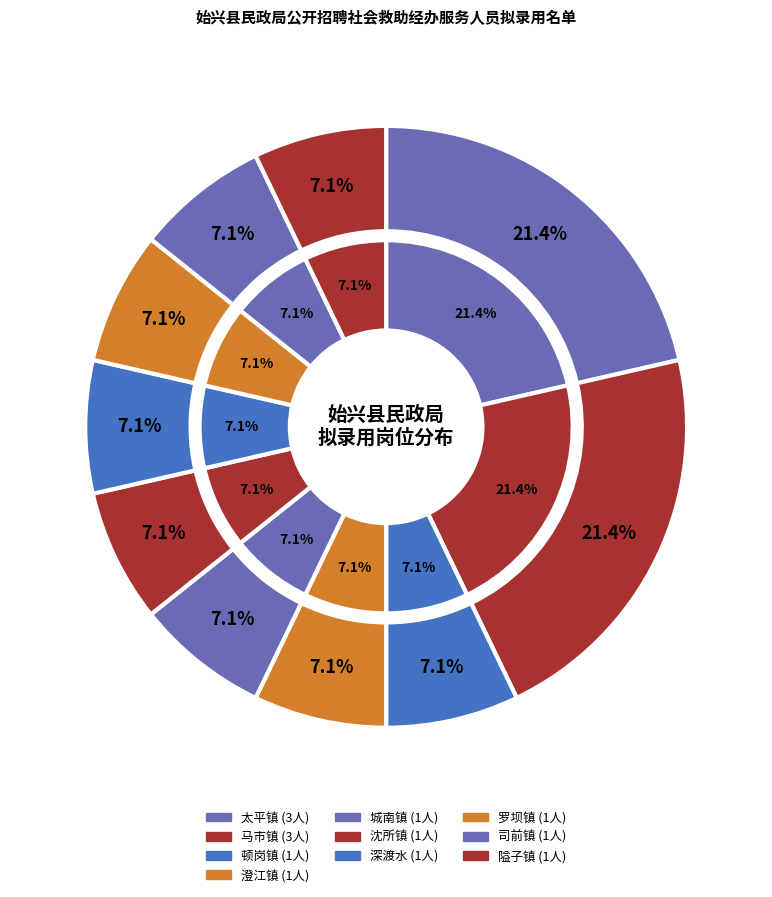

To the nearest percent, what portion does 深渡水 represent?

7%